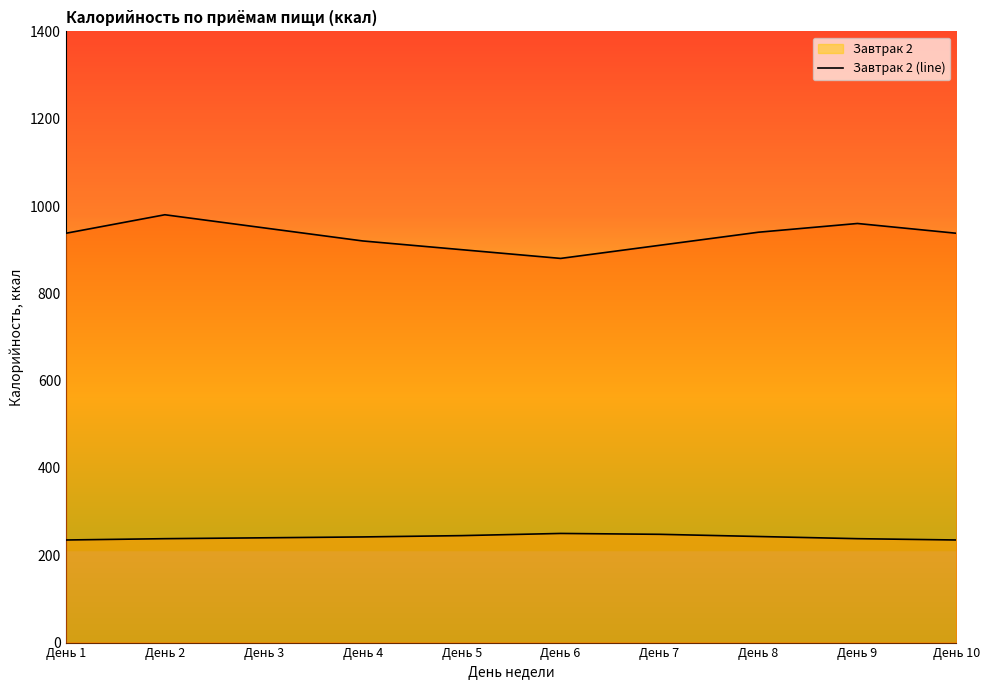

Reading left to right, extract all data points from this chart.

Завтрак 2 (line): 235.0	238.0	240.0	242.0	245.0	250.0	248.0	243.0	238.0	235.0
Обед (line): 937.6	980.0	950.0	920.0	900.0	880.0	910.0	940.0	960.0	937.6